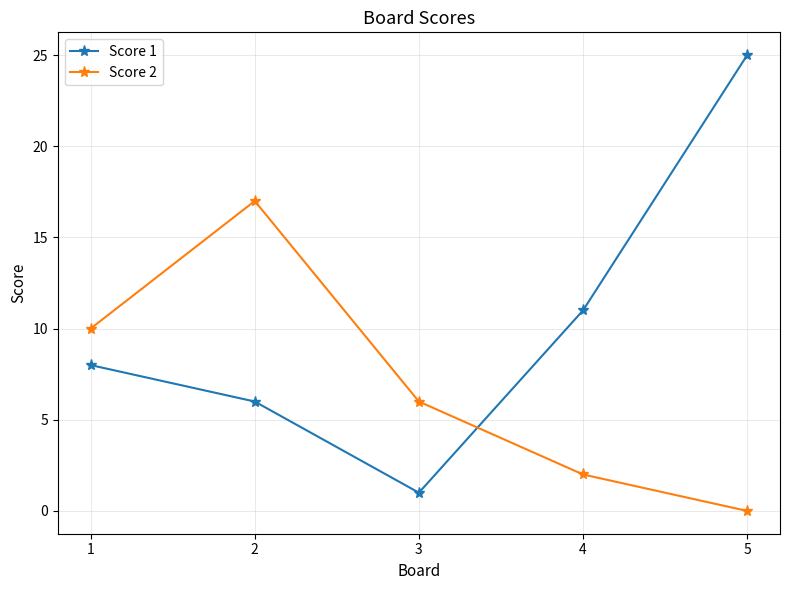

Where do Score 1 and Score 2 first cross each other?

3 and 4